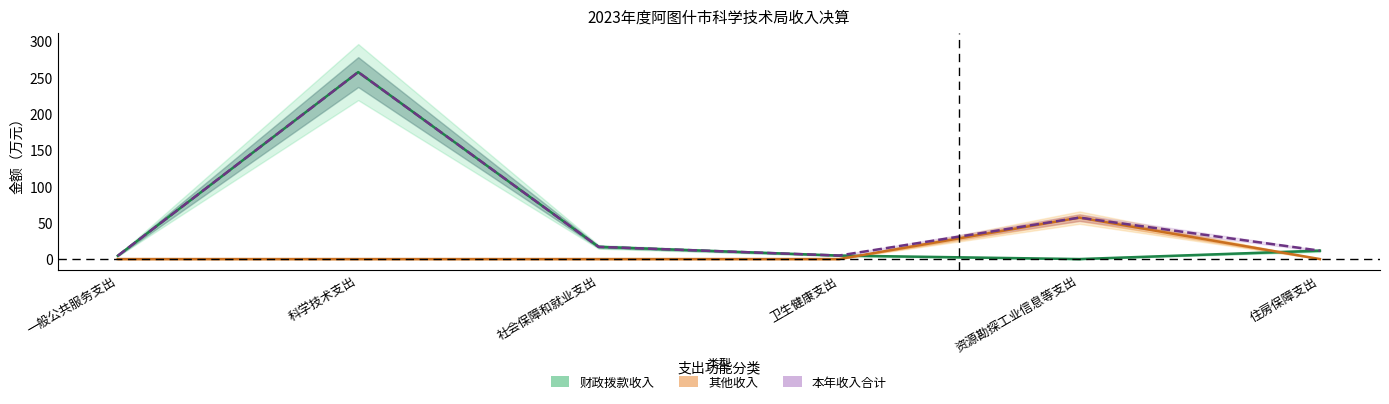

How many values in the 本年收入合计 series exceed 16?

3